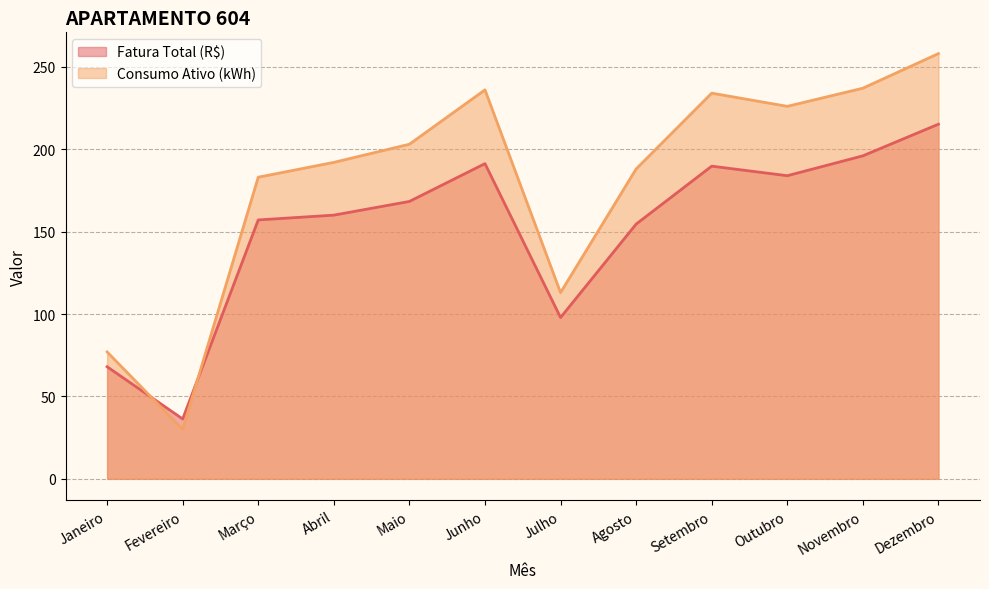

How many interior local valleys does the Fatura Total (R$) series have?

3